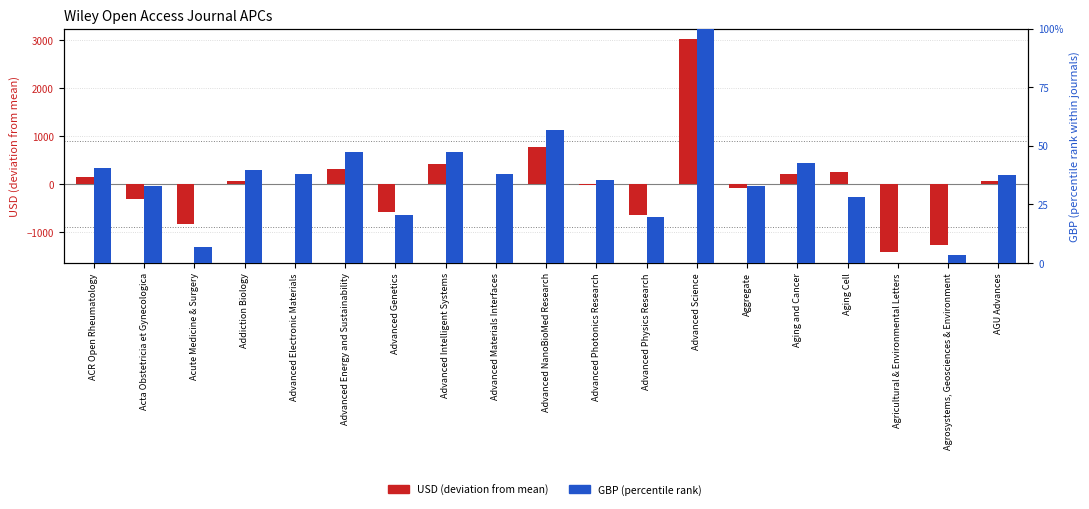

Reading left to right, extract all data points from this chart.

USD (centered): 135.3	-314.7	-844.7	55.3	5.3	305.3	-594.7	415.3	5.3	765.3	-24.7	-644.7	3025.3	-94.7	205.3	255.3	-1424.7	-1284.7	55.3
GBP (percentile): 40.6	32.6	6.9	39.5	37.7	47.1	20.3	47.1	37.7	56.5	35.5	19.6	100.0	32.6	42.4	28.3	0.0	3.3	37.3